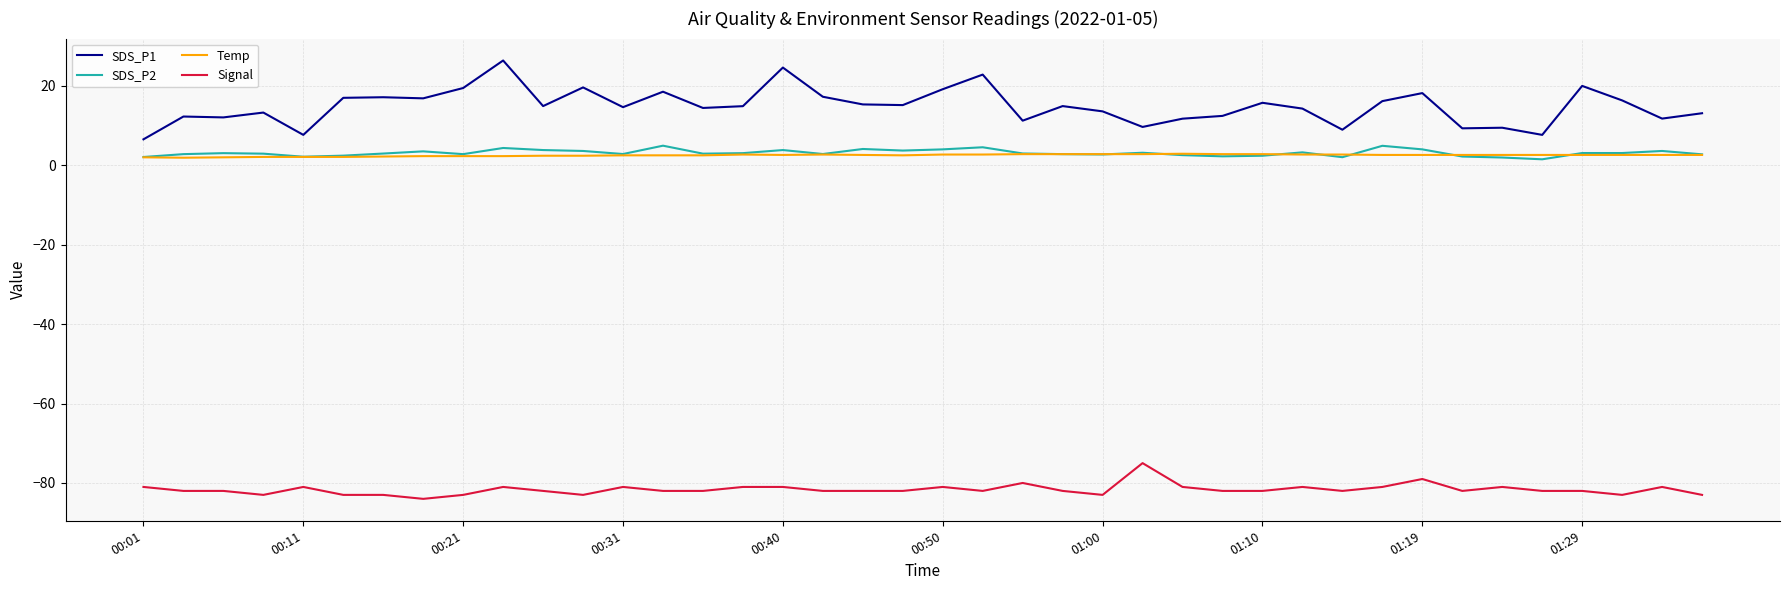

Which series has the largest total across all categories?

SDS_P1